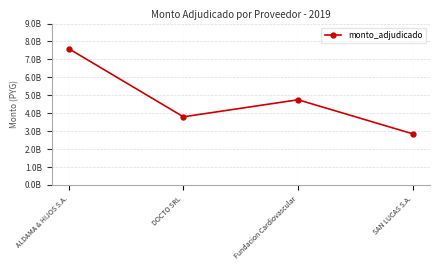

What is the approximate value at DOCTO SRL?

3800000000